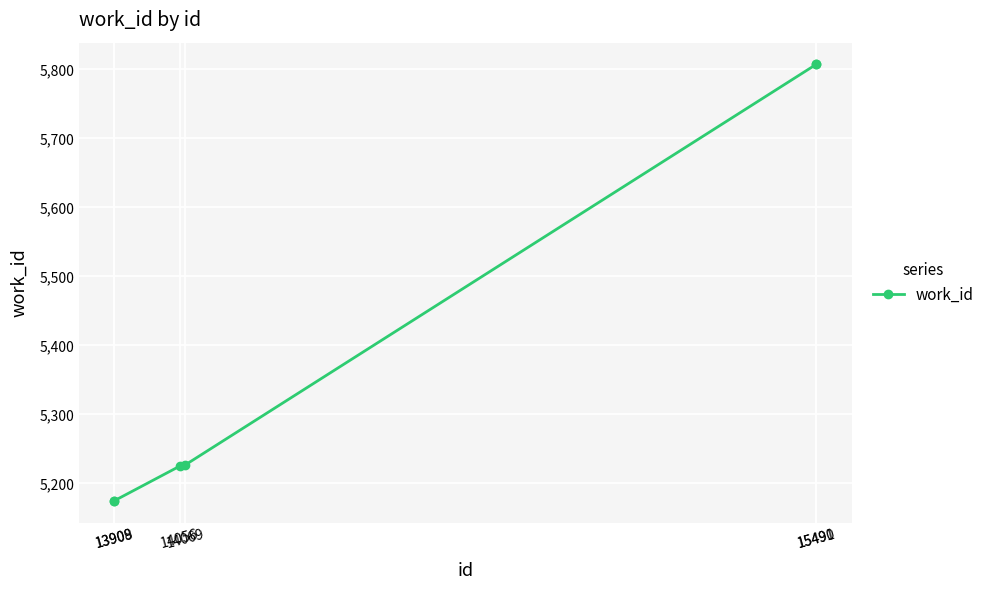

How many lines are shown in the chart?

1